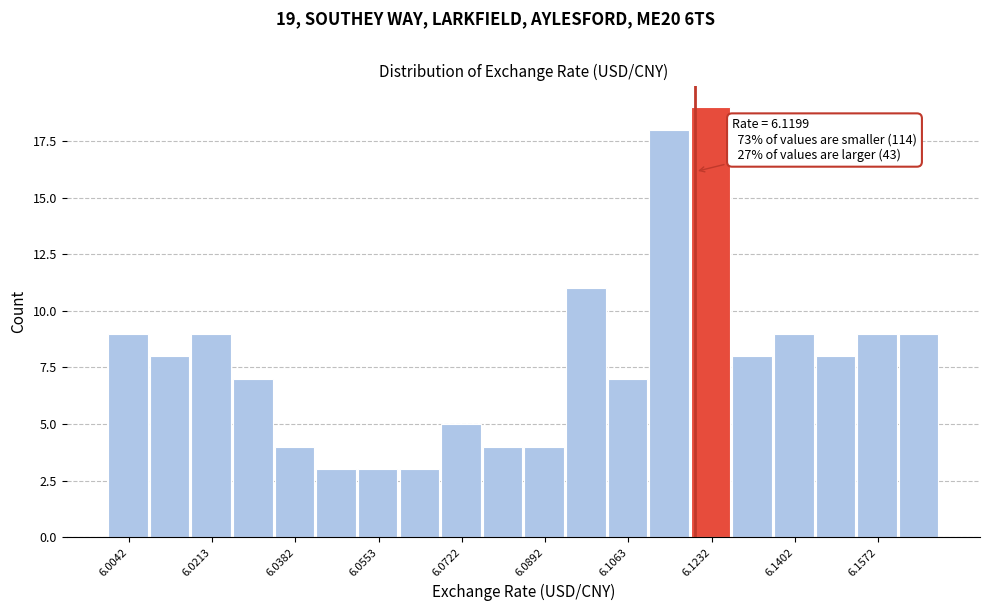

Which range on the x-axis has the tallest bar?

6.120 to 6.128